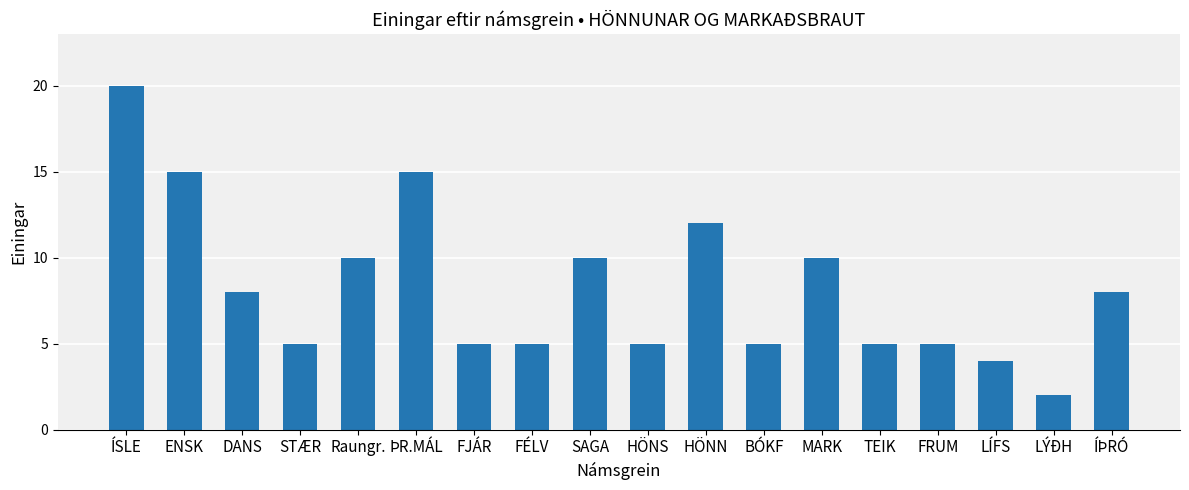

What is the smallest value displayed?

2